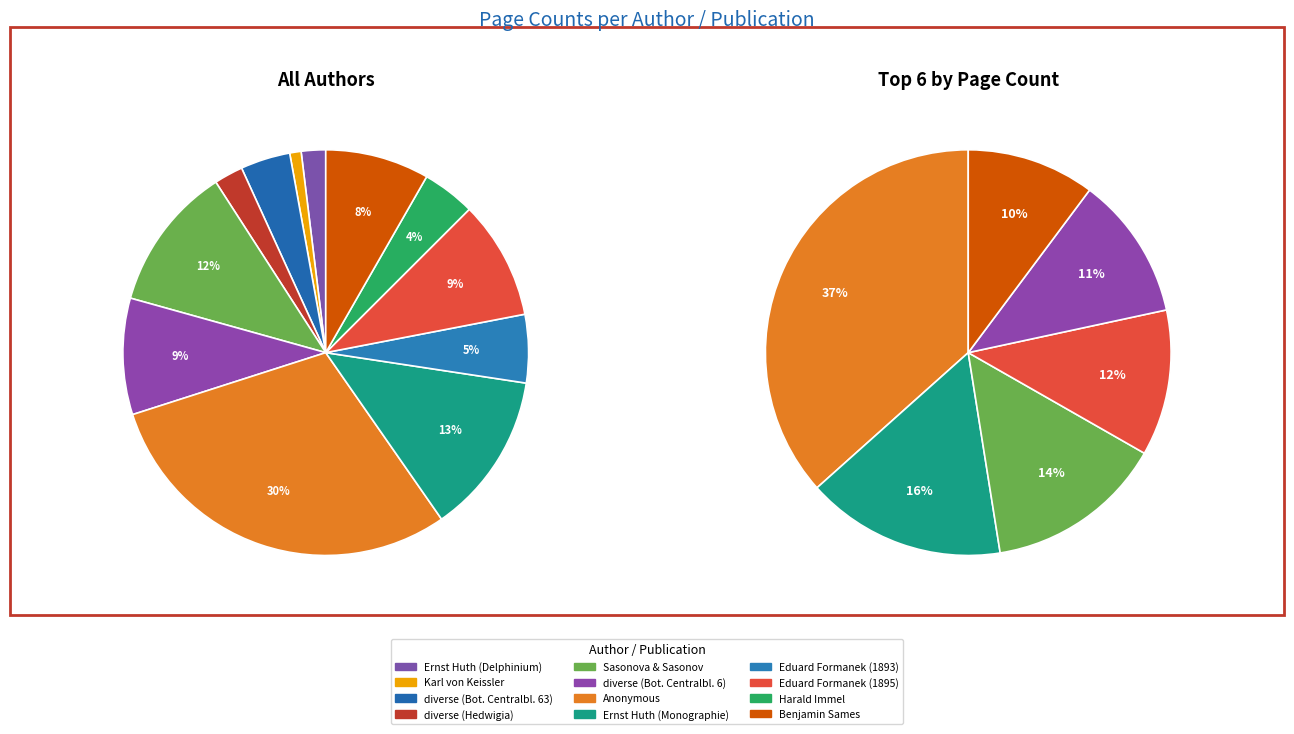

What is the ratio of the value at Benjamin Sames to the value at Anonymous?

0.3